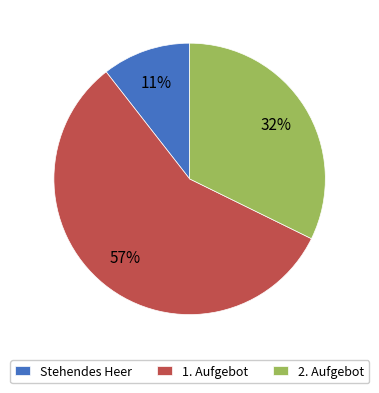

Is 2. Aufgebot the majority of the pie?

No